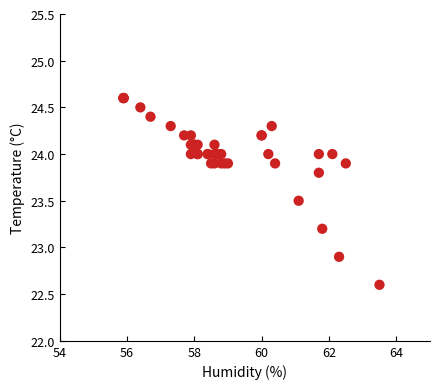

What Y value in the scatter plot is closest to 23?

22.9